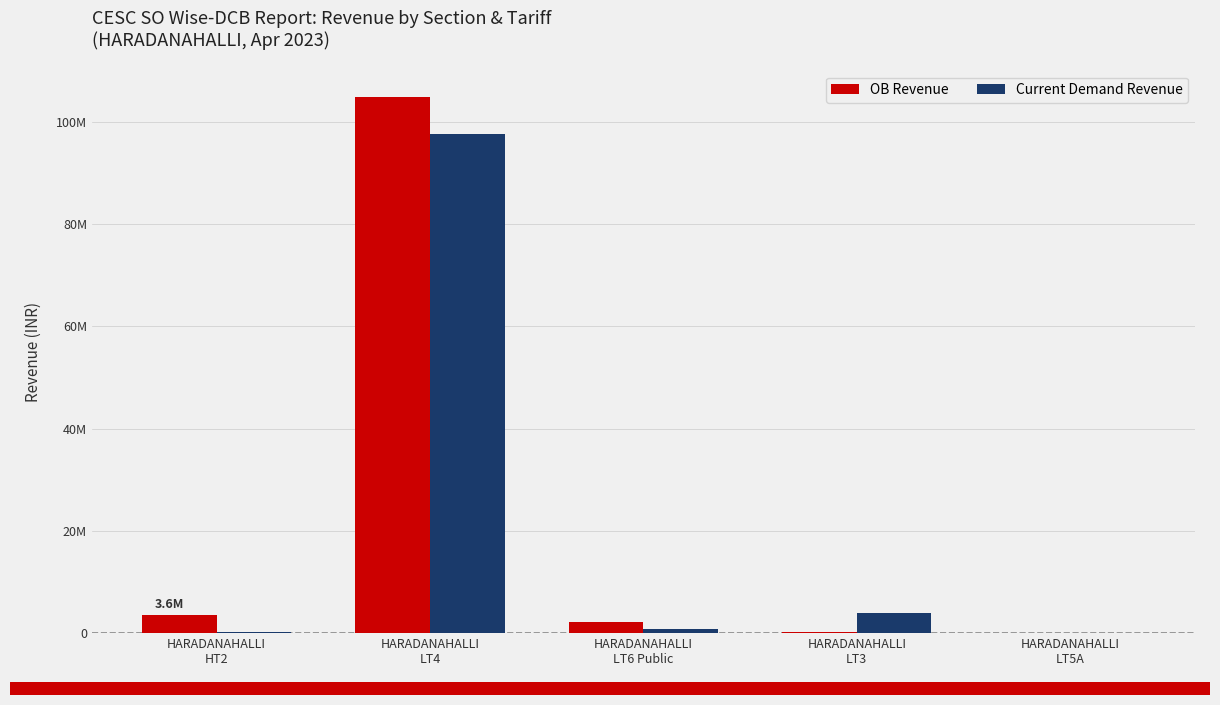

What position from the right is HARADANAHALLI
LT4?

4